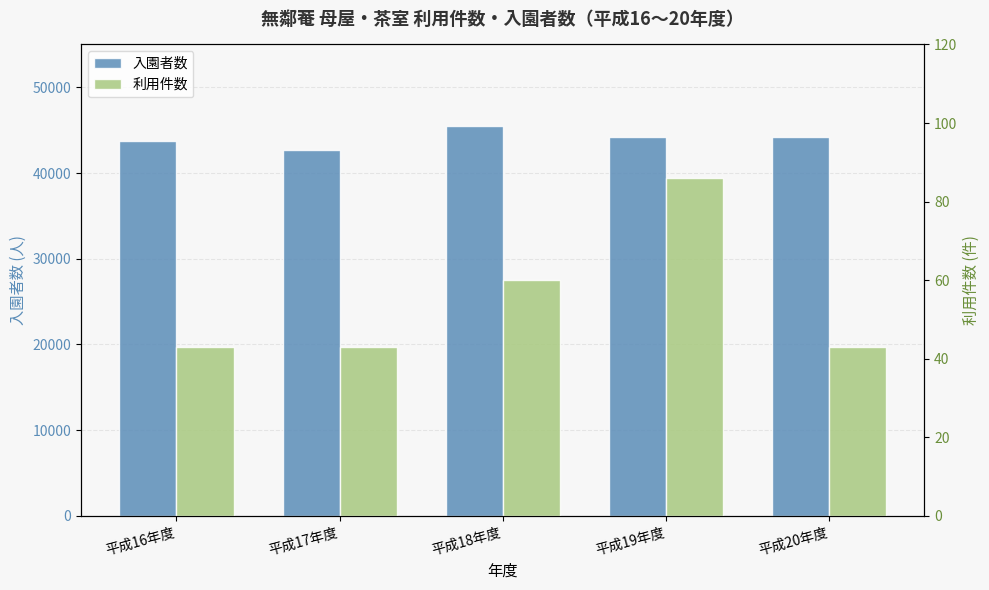

How many groups of bars are there?

5